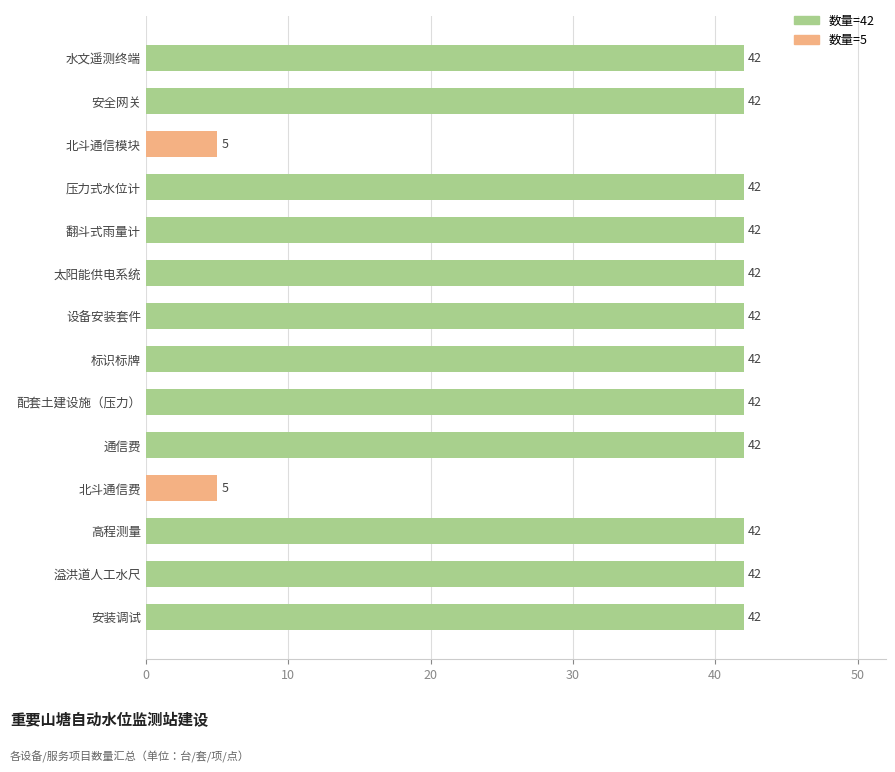

Reading bottom to top, what are all the values shown in this chart?

42	42	42	5	42	42	42	42	42	42	42	5	42	42